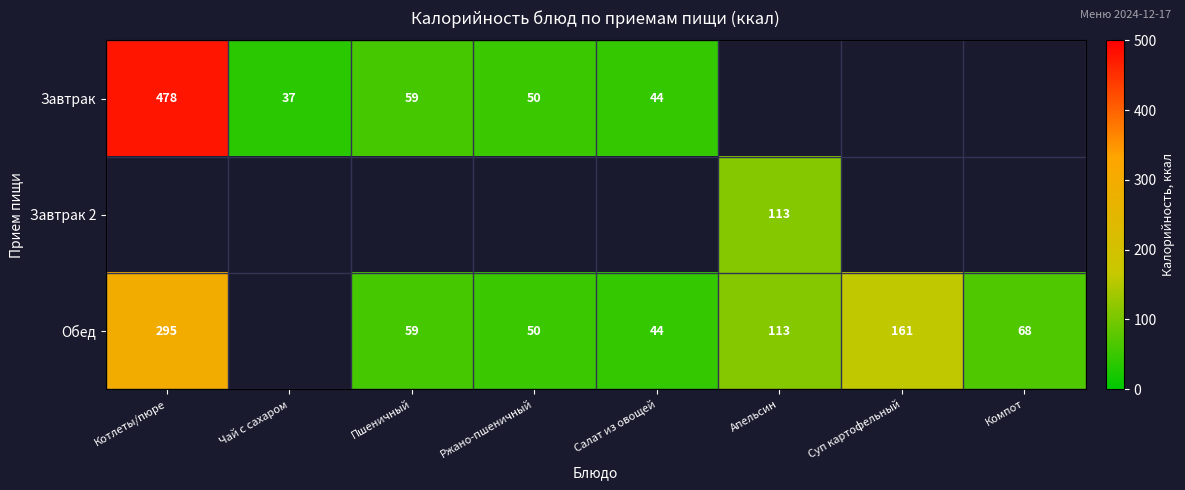

What is the sum of the Завтрак values at Пшеничный and Салат из овощей?

103